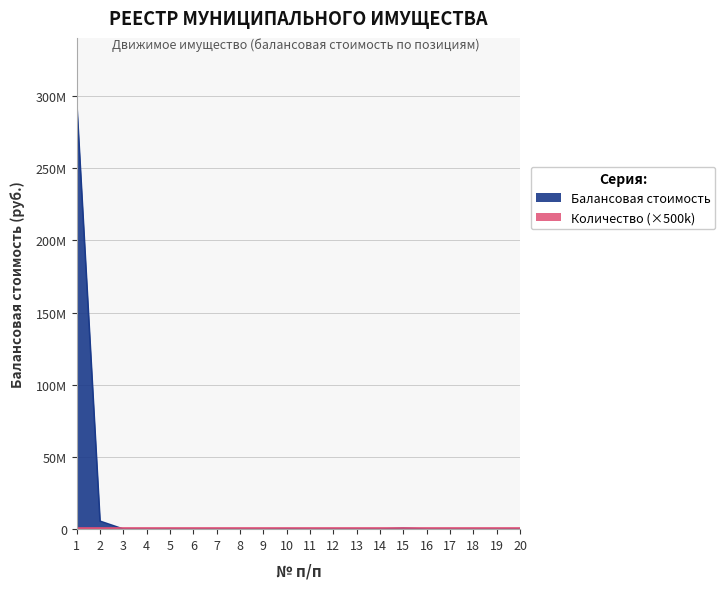

What is the change in value from 3 to 14?

+21124